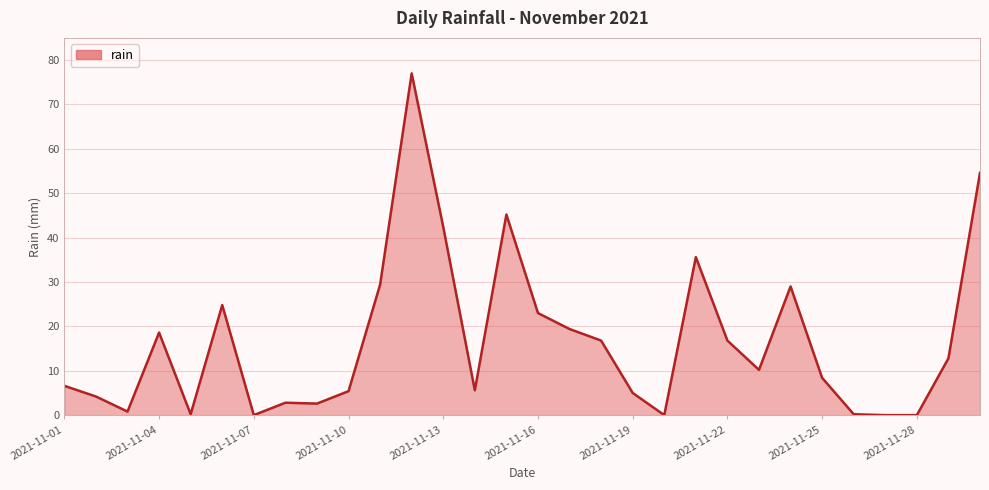

What is the maximum value shown in the chart?

77.0